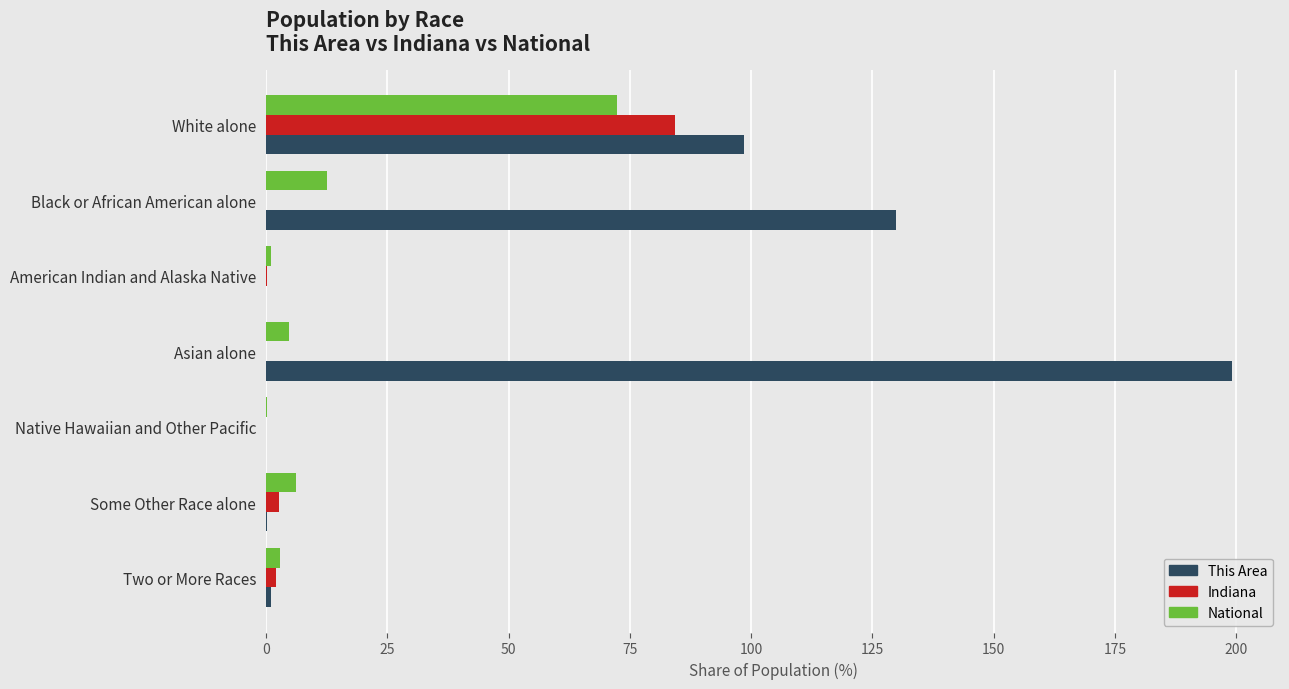

Which series has the widest spread of values?

This Area